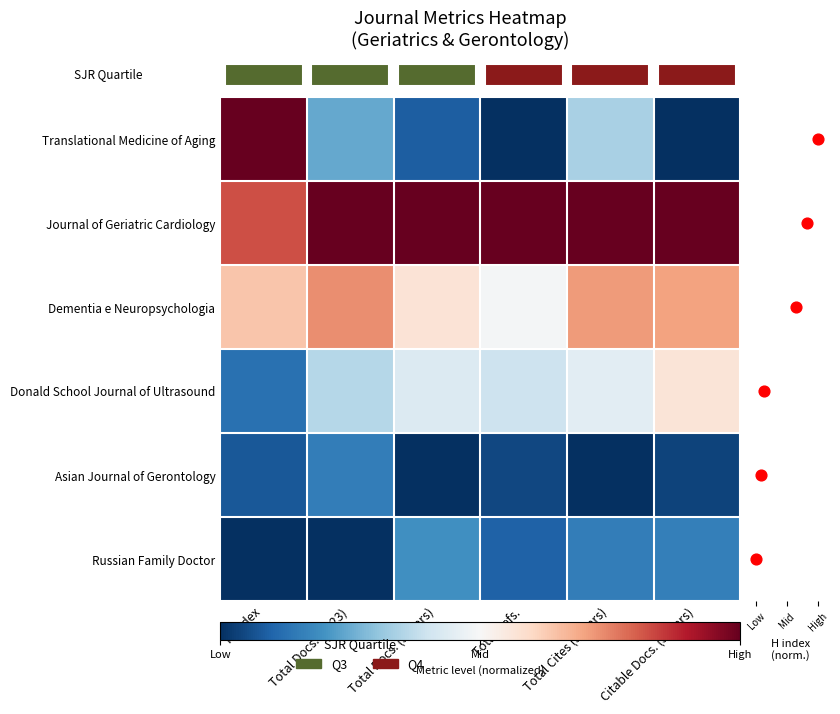

What is the difference between the highest and lowest values at Total Cites (3years)?

2.0